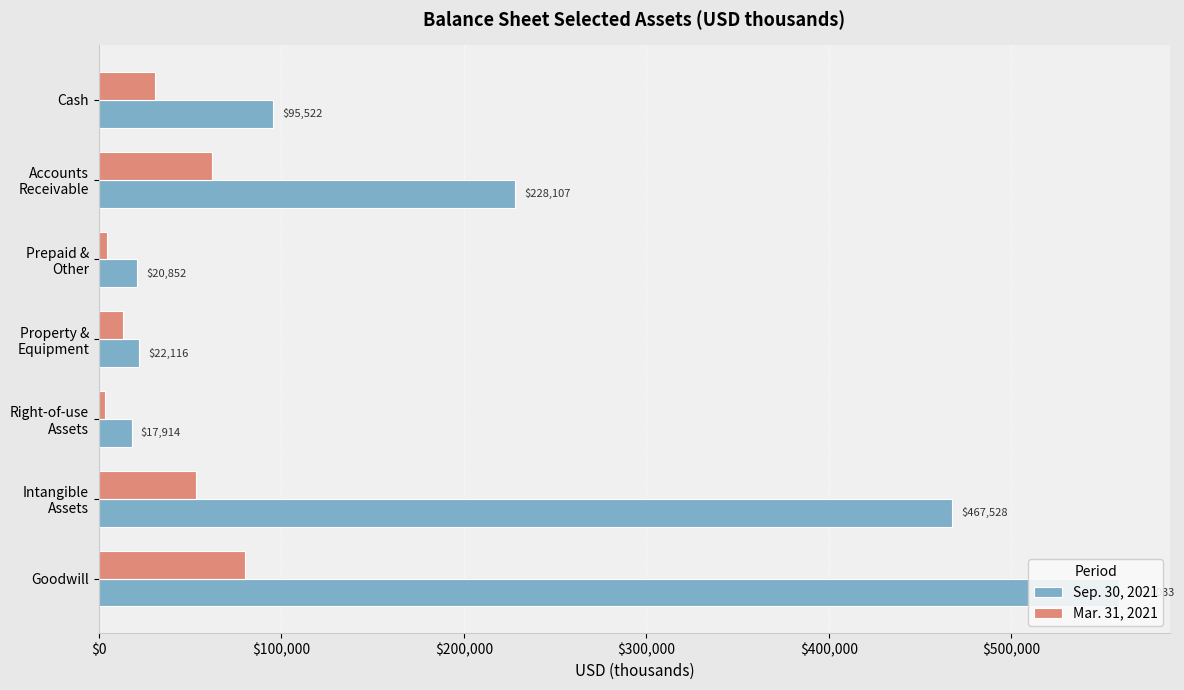

Rank the series at Goodwill from highest to lowest value.

Sep. 30, 2021, Mar. 31, 2021